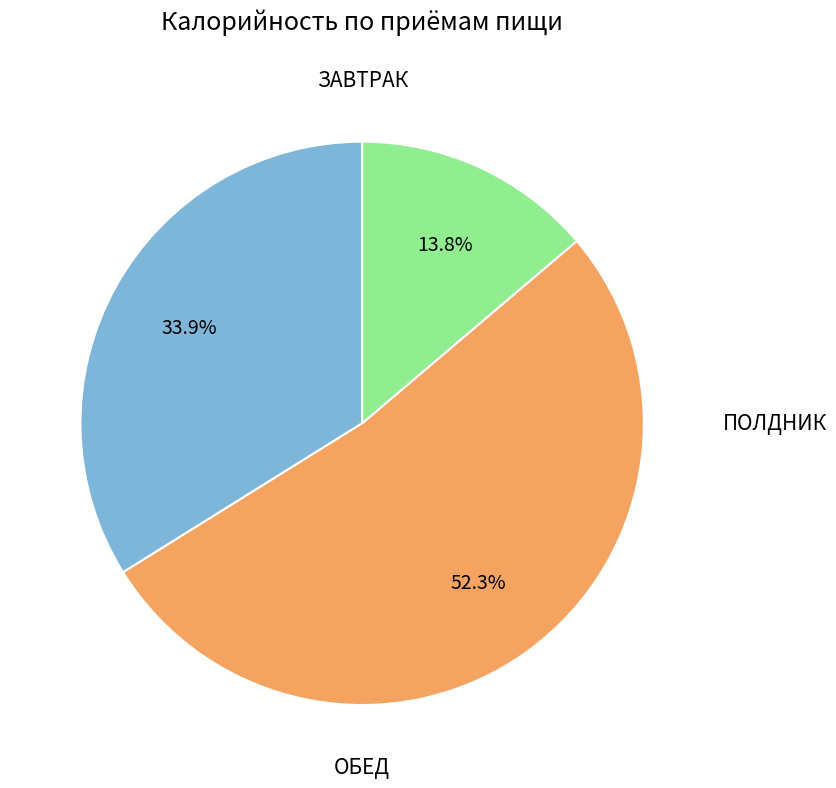

To the nearest percent, what is the average slice percentage?

33%